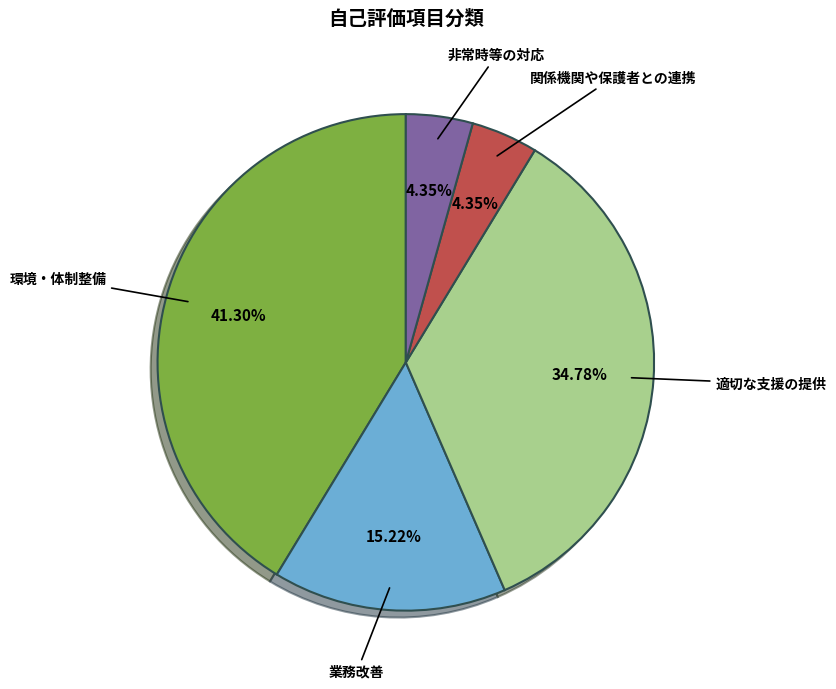

Is there any slice that represents more than half of the pie?

No